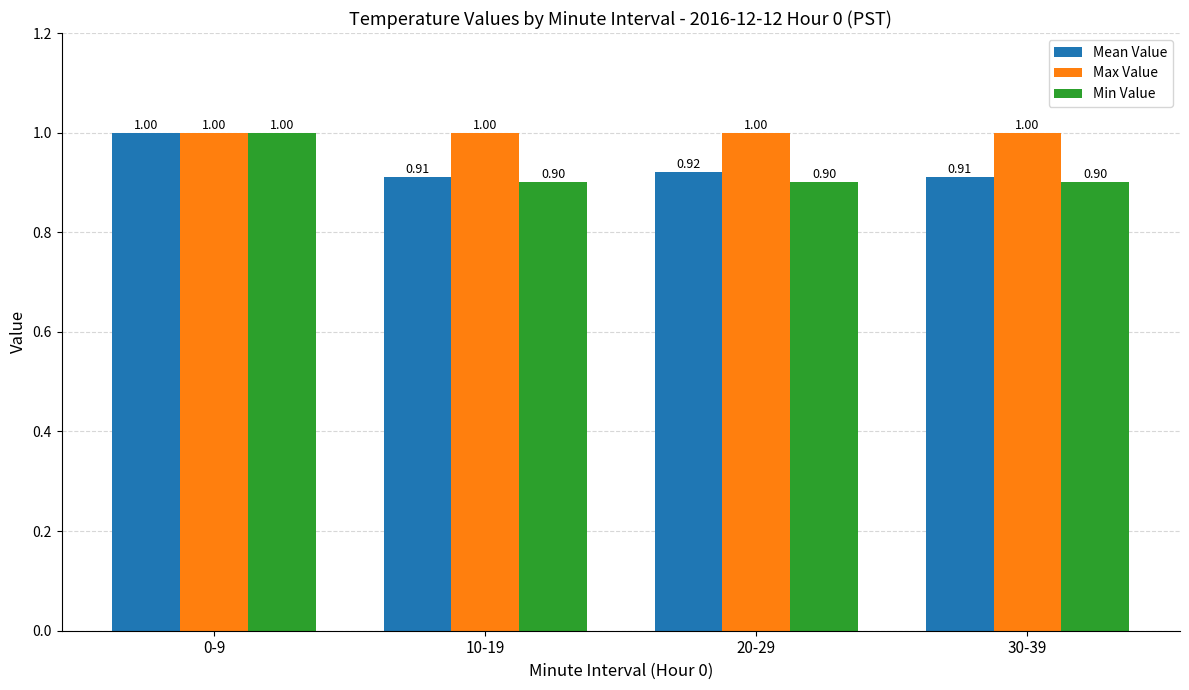

Which series has the widest spread of values?

Min Value